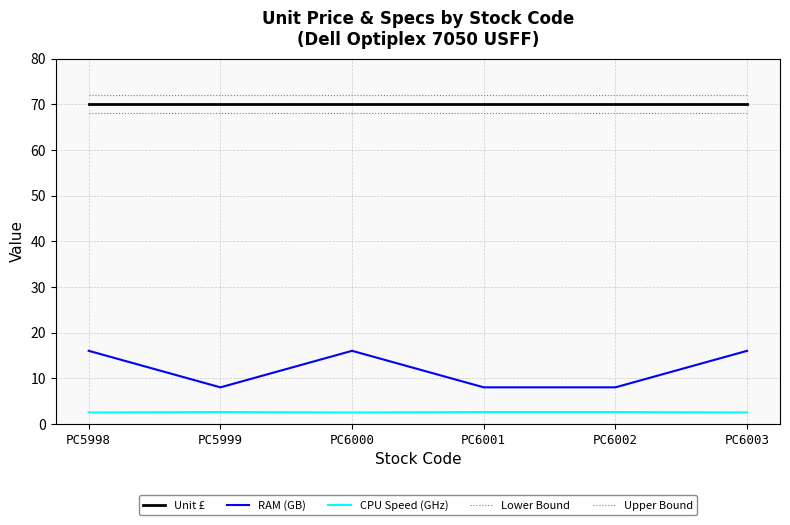

How many lines are shown in the chart?

5